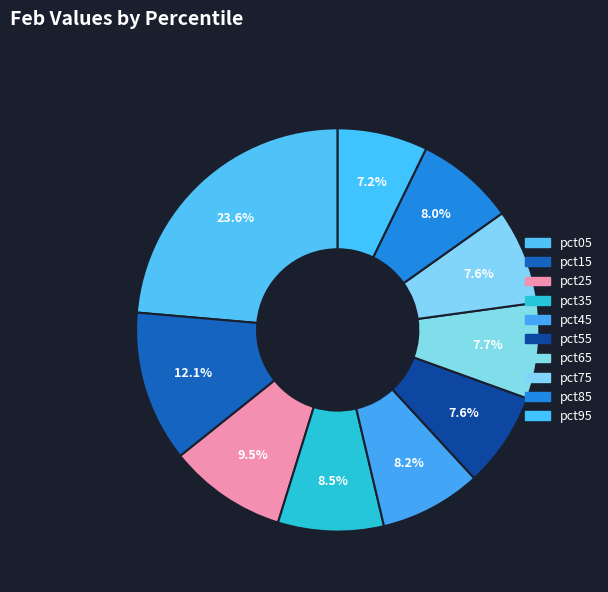

Is it true that pct85 is 1% of the pie?

False